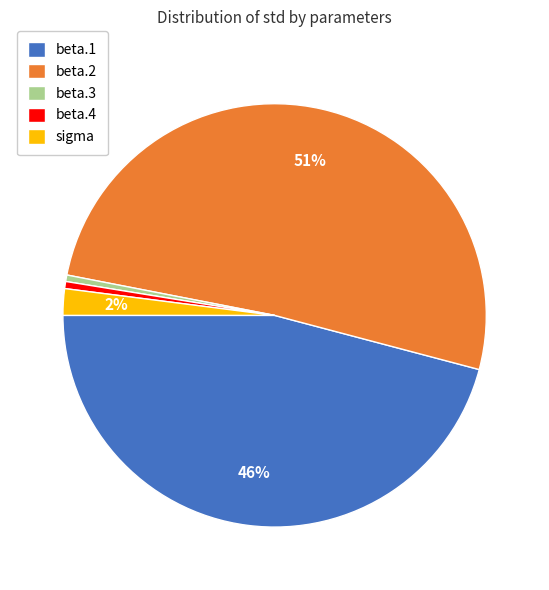

Is beta.2 the majority of the pie?

Yes